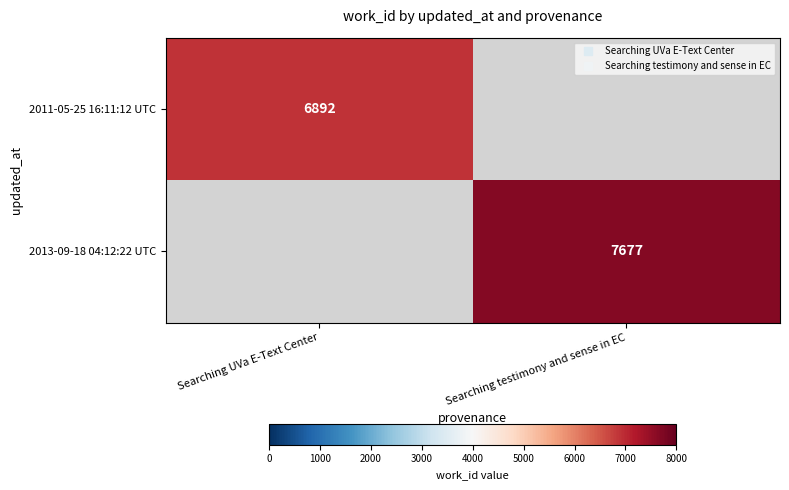

What is the approximate value of 2011-05-25 16:11:12 UTC at Searching UVa E-Text Center, to the nearest 50?

6900